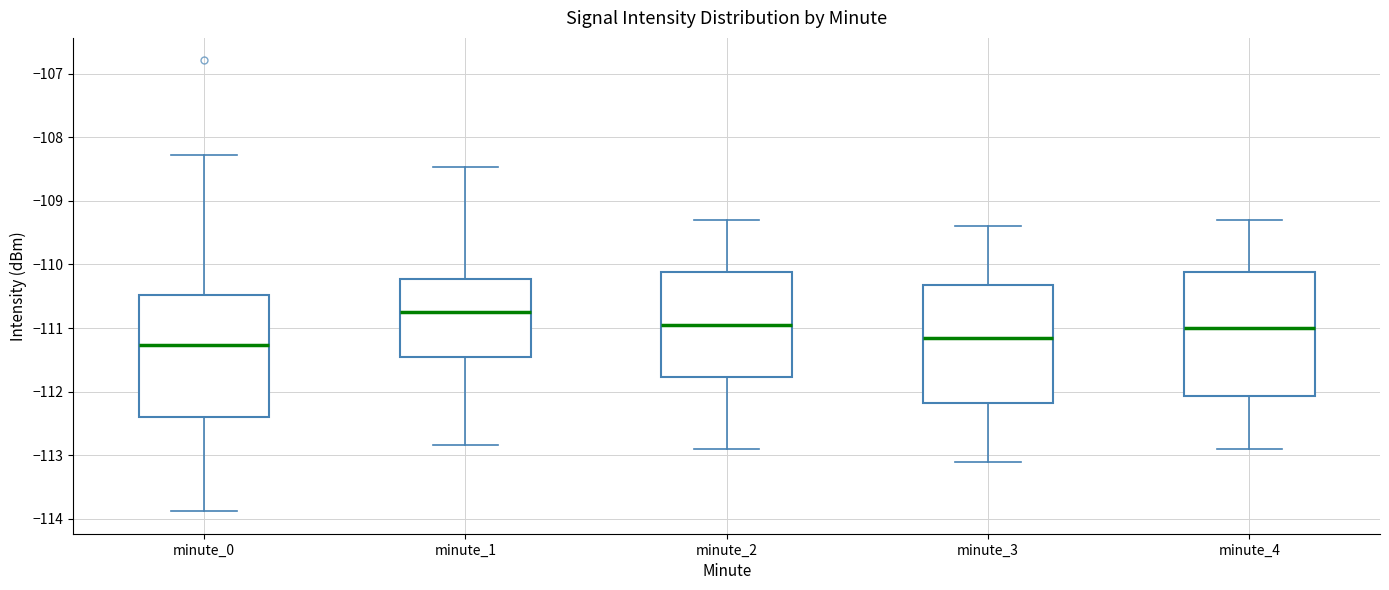

Which box's median line is the highest?

minute_1